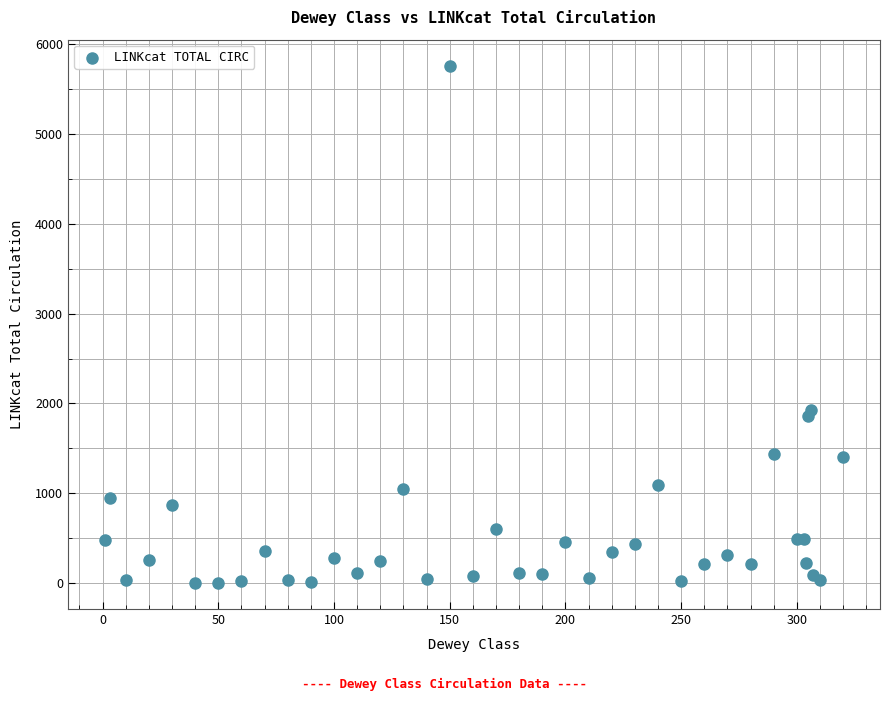

What Y value in the scatter plot is closest to 2880?

1926